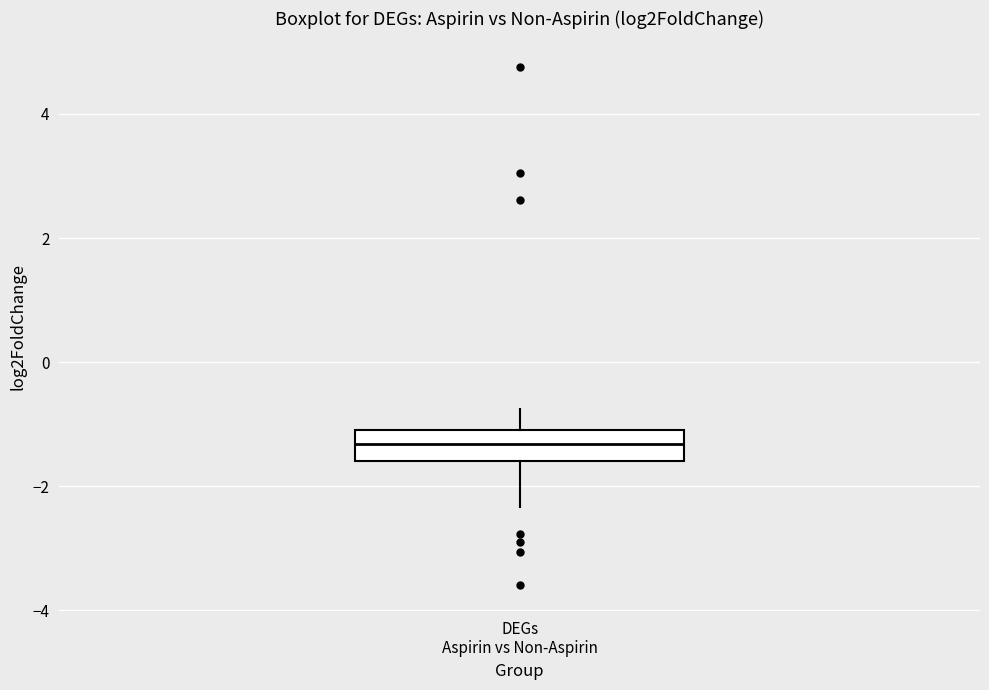

Read this box plot against the y-axis: the position of the median line, the range covered by the box, and the ends of both whiskers. The values are not printed on the chart, so give them approximately, as read against the axis.

median -1.4, box -1.6 to -1.2, whiskers -2.4 to -0.8